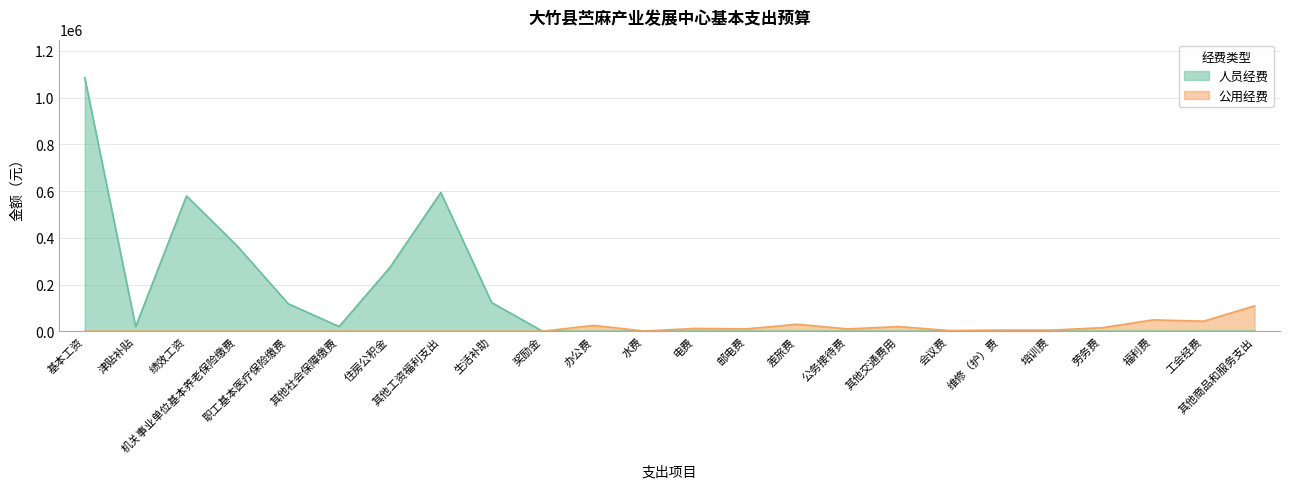

Is the value of 人员经费 at 津贴补贴 greater than the value of 公用经费 at 其他工资福利支出?

Yes